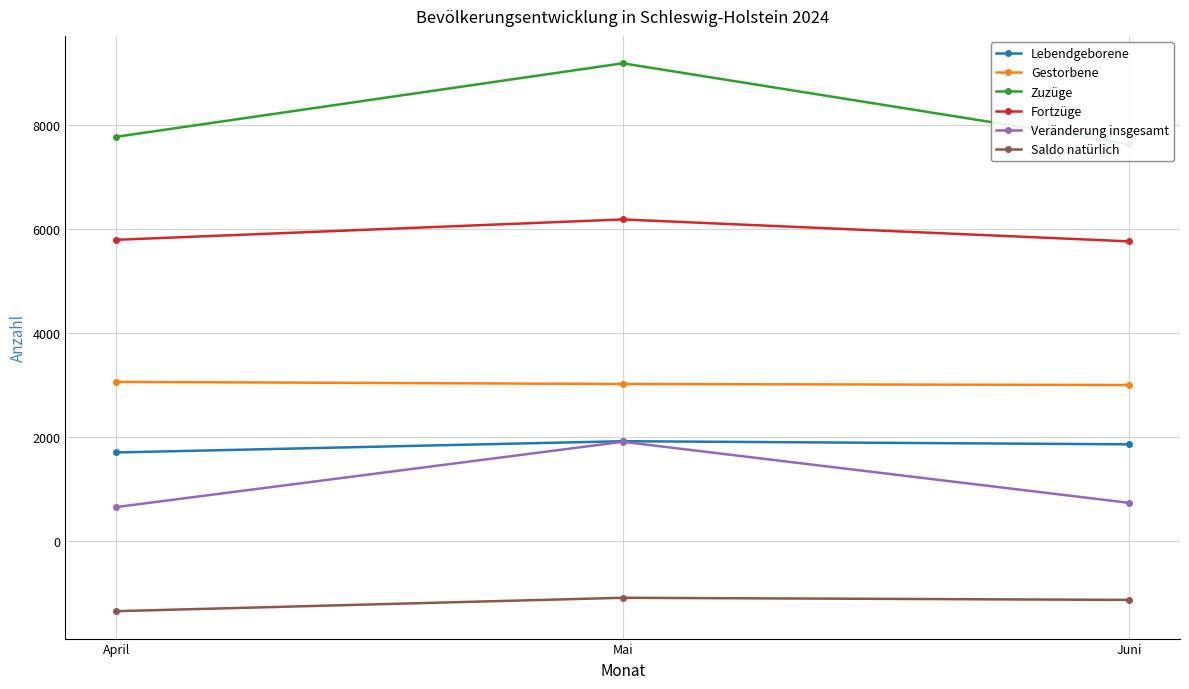

How many Saldo natürlich values are between -1358 and -1100?

3